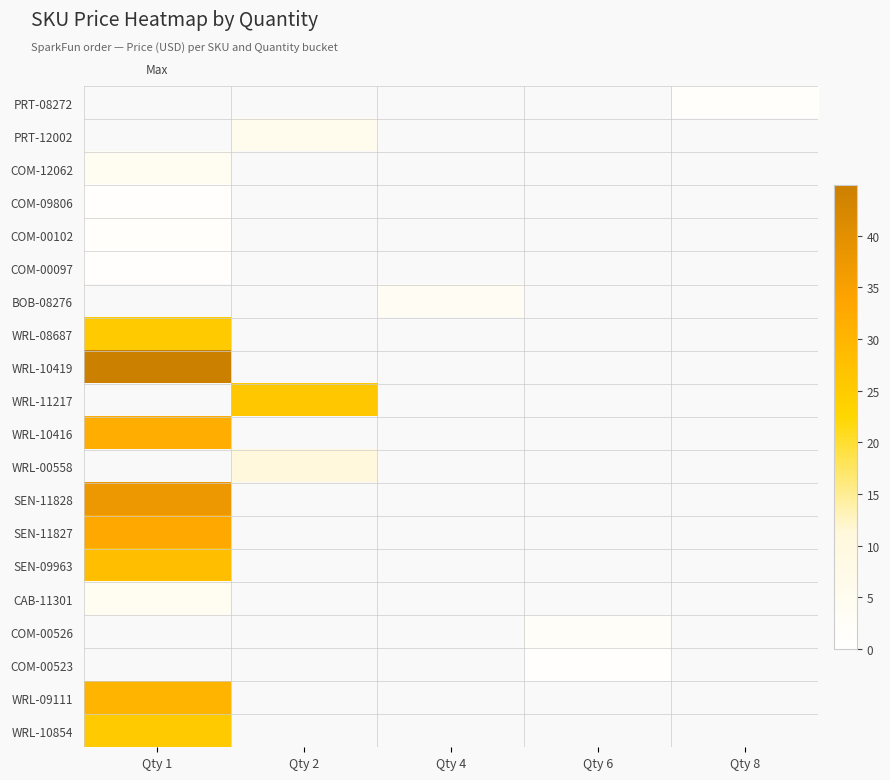

Is the value of CAB-11301 at Qty 8 greater than the value of COM-00526 at Qty 6?

No